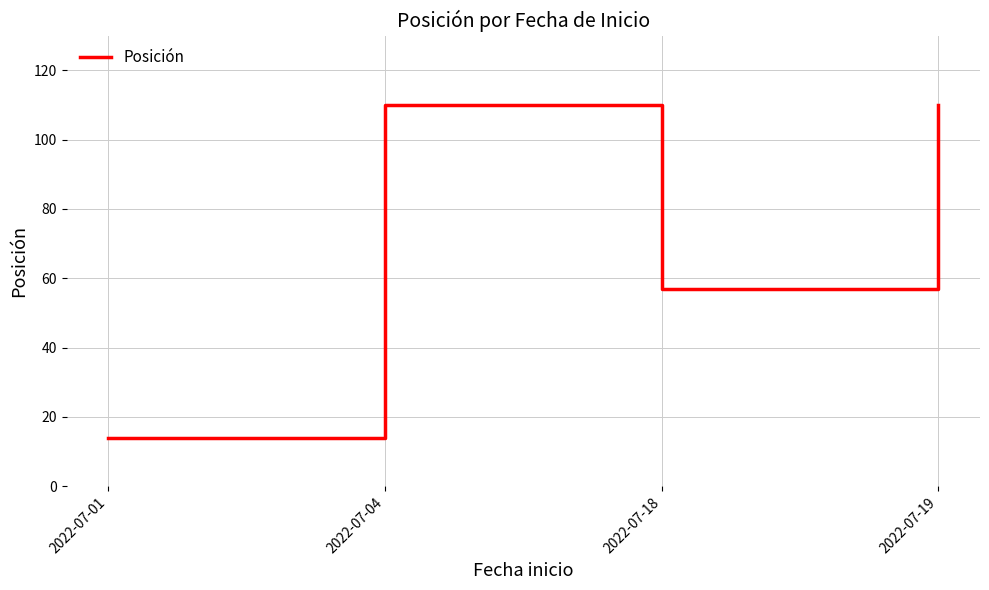

Reading left to right, transcribe all the data shown in this chart.

2022-07-01=14	2022-07-04=110	2022-07-18=57	2022-07-19=110